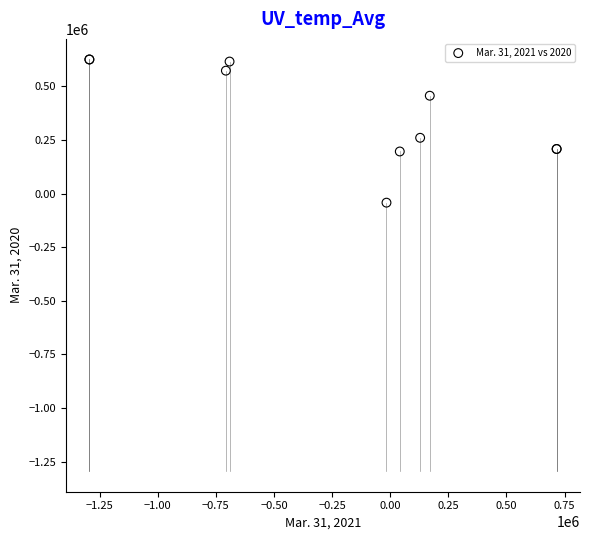

What Y value in the scatter plot is closest to 291167?

259782